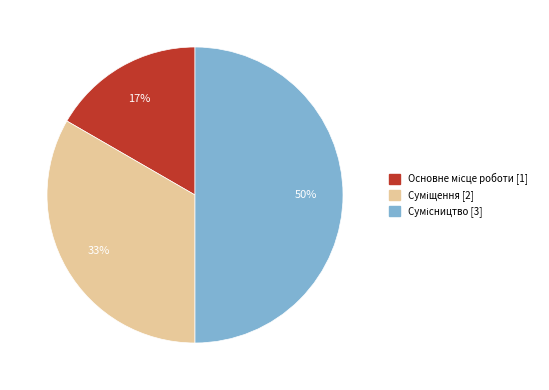

To the nearest percent, what is the average slice percentage?

33%